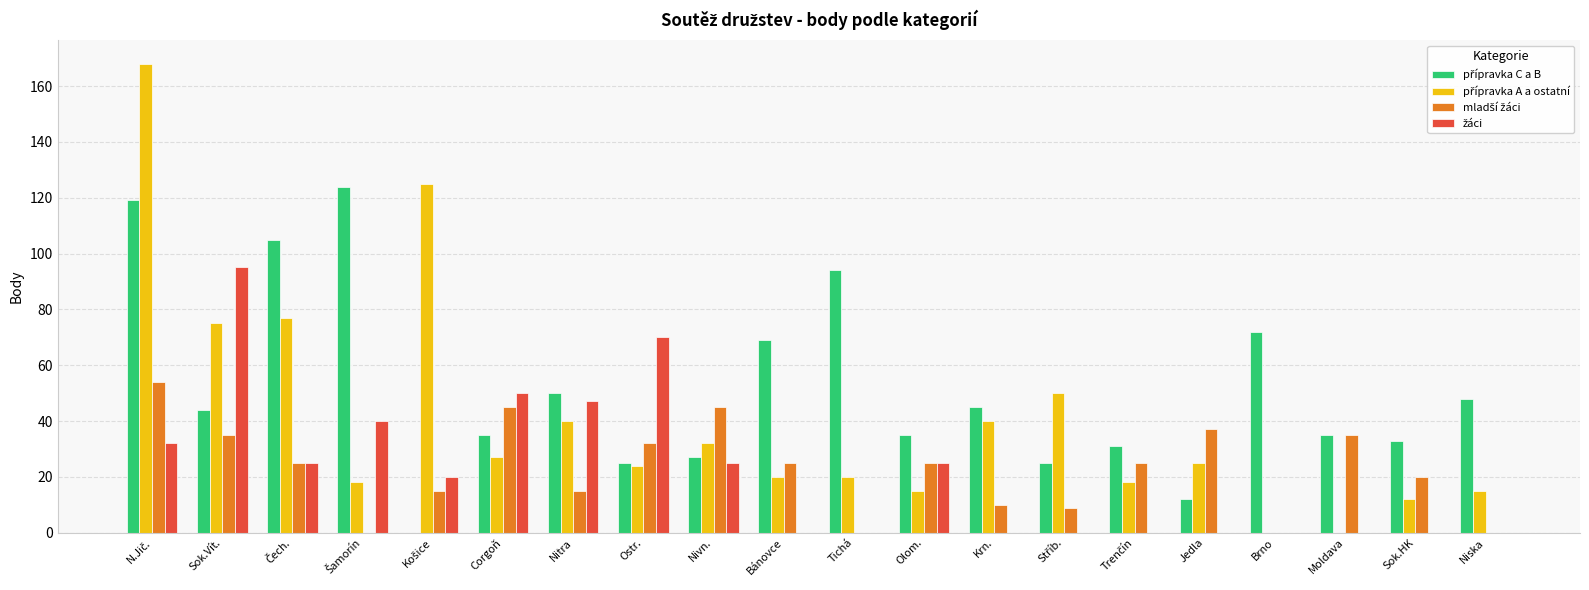

What is the difference between the second highest and minimum values in the přípravka A a ostatní series?

125